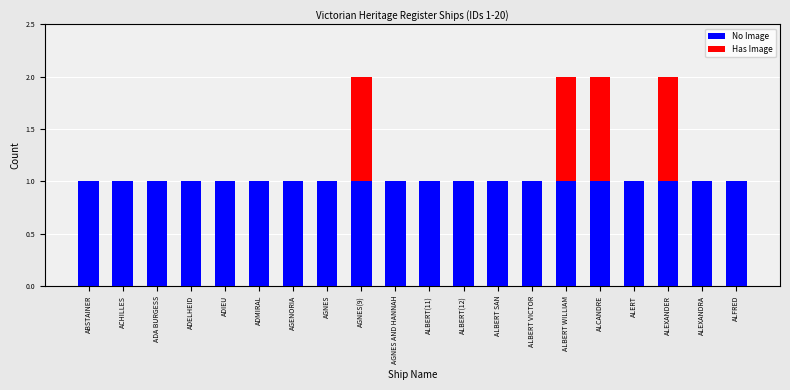

The value of No Image at AGNES is 0. True or false?

False